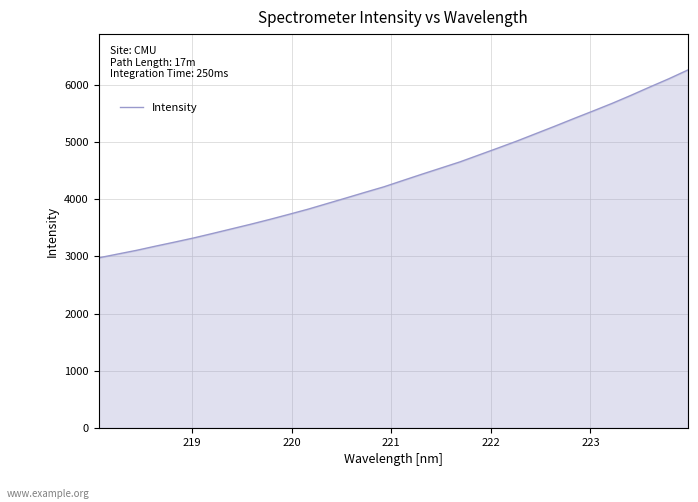

What is the difference between the maximum and minimum values?

3283.6